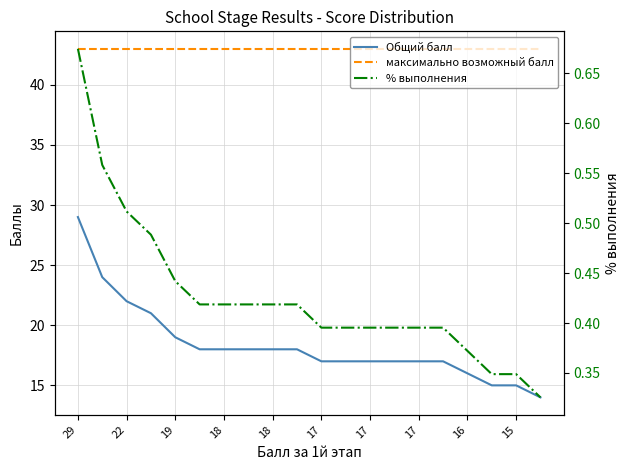

True or false: максимально возможный балл and Общий балл intersect in this chart.

False